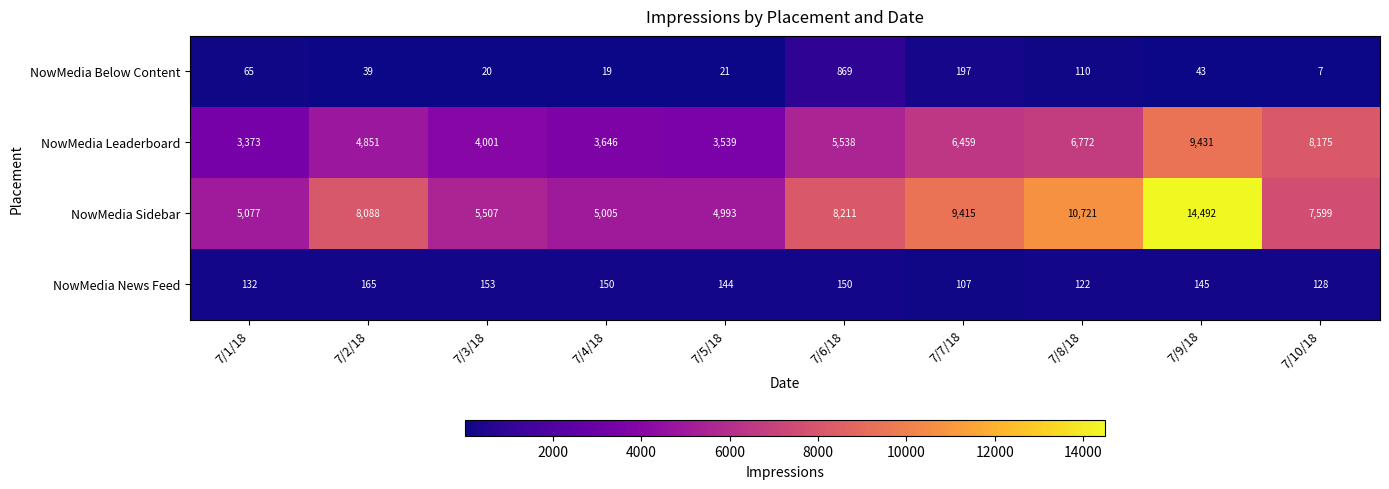

Rank the series at 7/3/18 from lowest to highest value.

NowMedia Below Content, NowMedia News Feed, NowMedia Leaderboard, NowMedia Sidebar